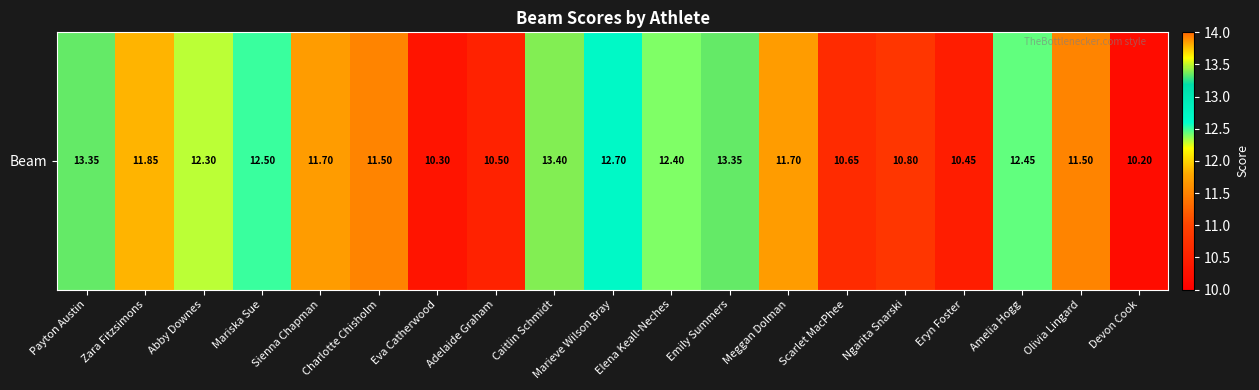

What is the change in value from Abby Downes to Marieve Wilson Bray?

+0.4